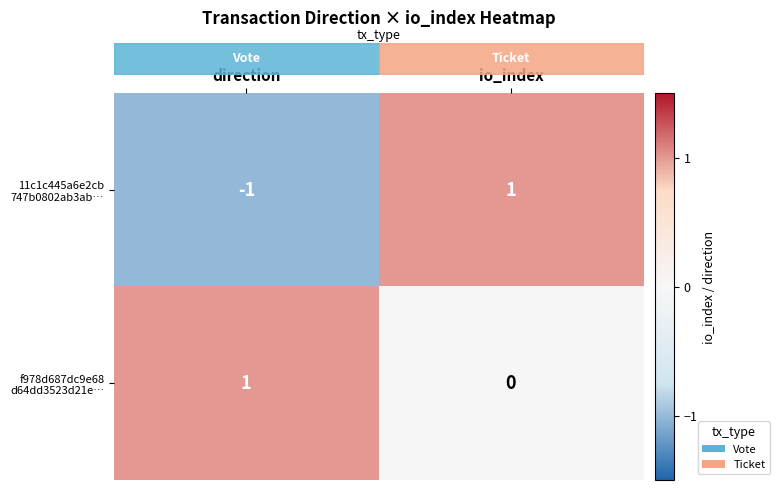

At which category is the sum across all series the highest?

io_index